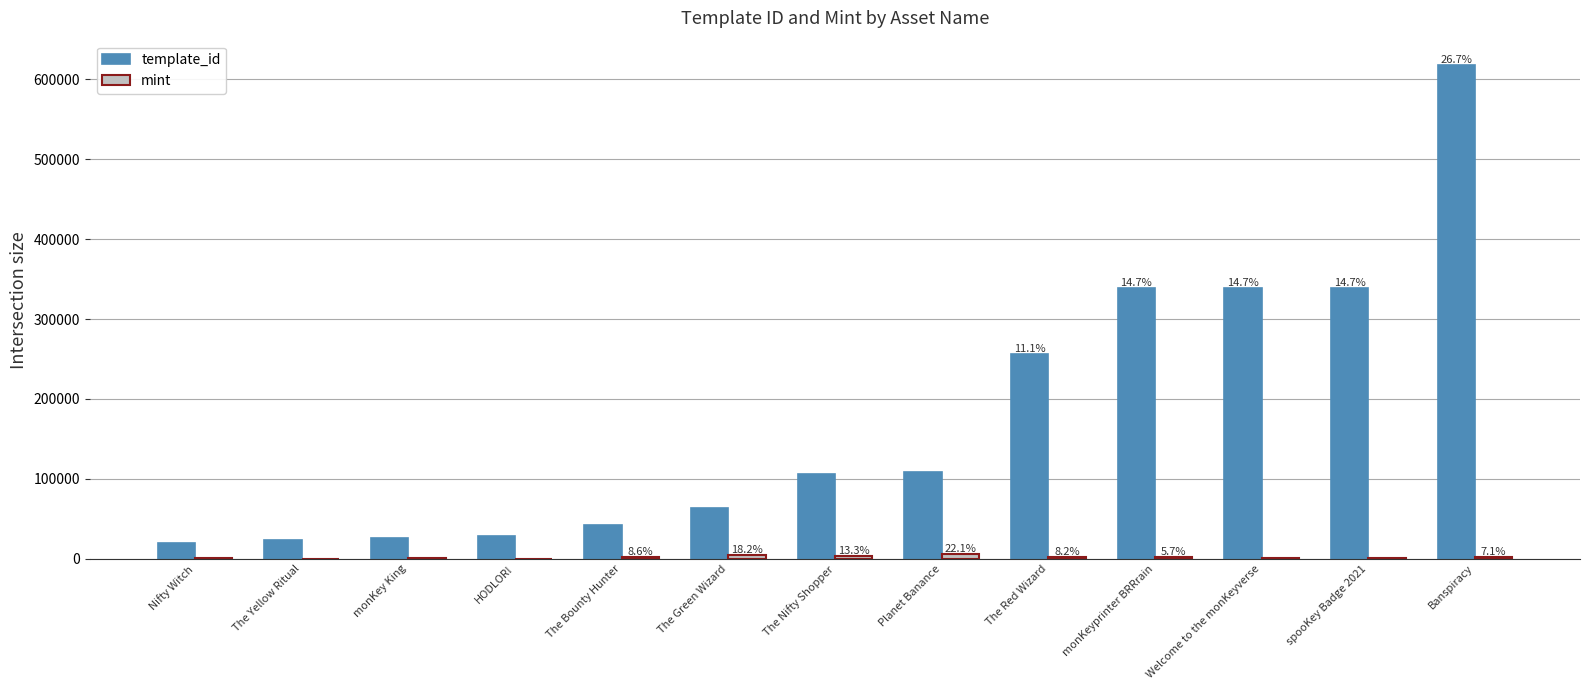

Between Planet Banance and monKeyprinter BRRrain, which series saw the biggest shift?

template_id